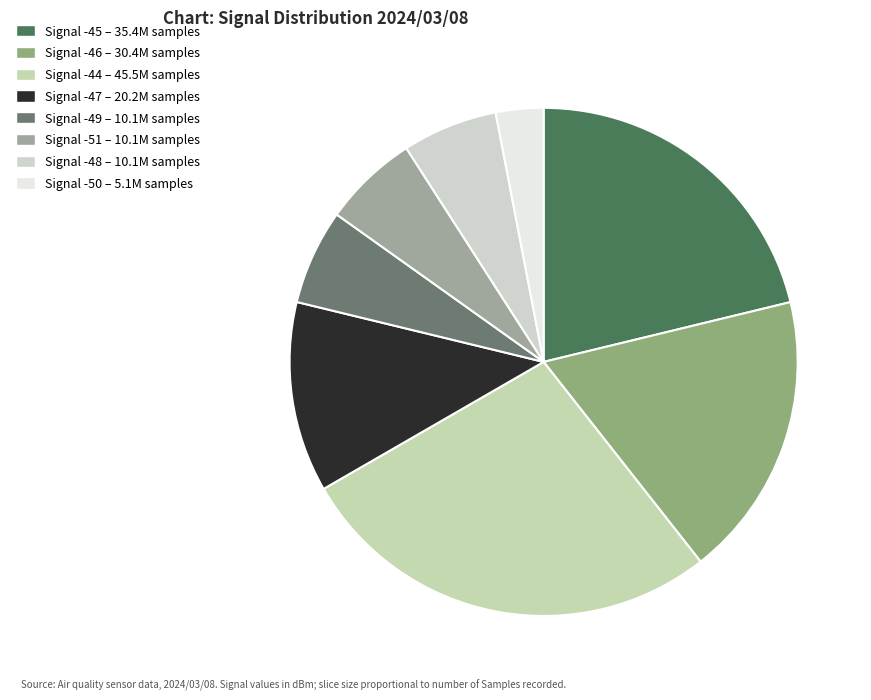

What is the smallest slice in the pie chart?

Signal -50 – 5.1M samples